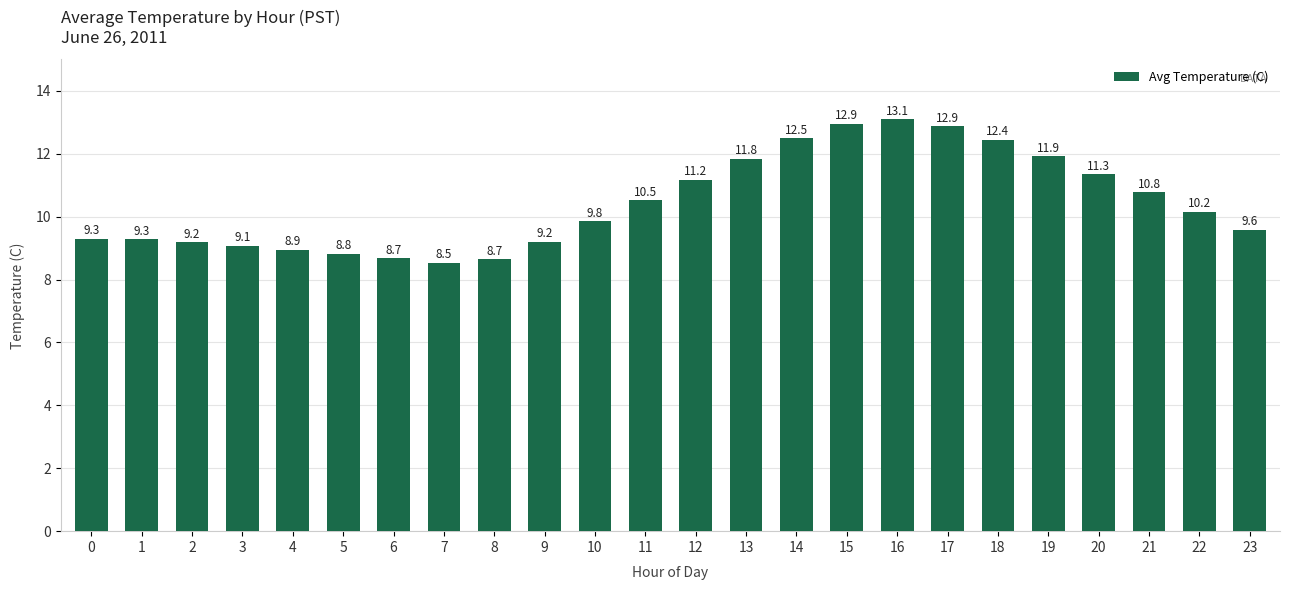

Which has a higher value, 23 or 17?

17